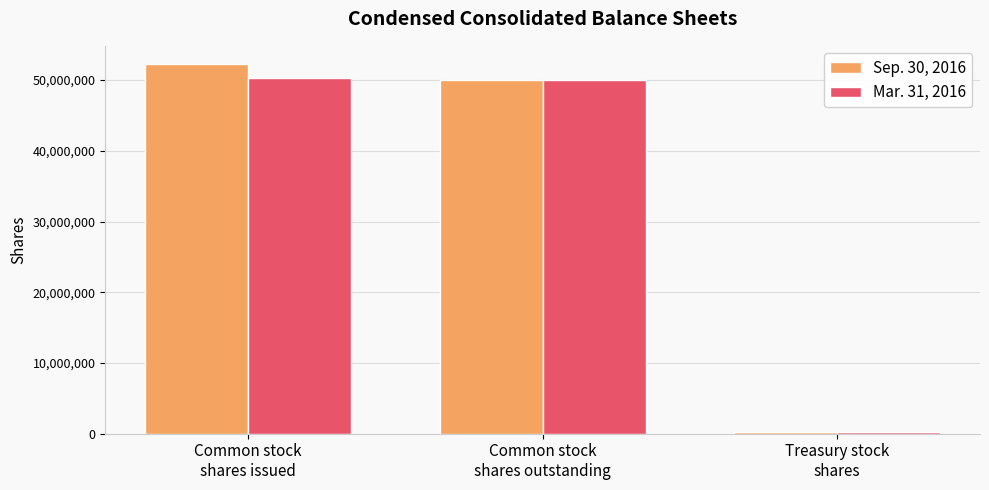

Which series has the largest total across all categories?

Sep. 30, 2016